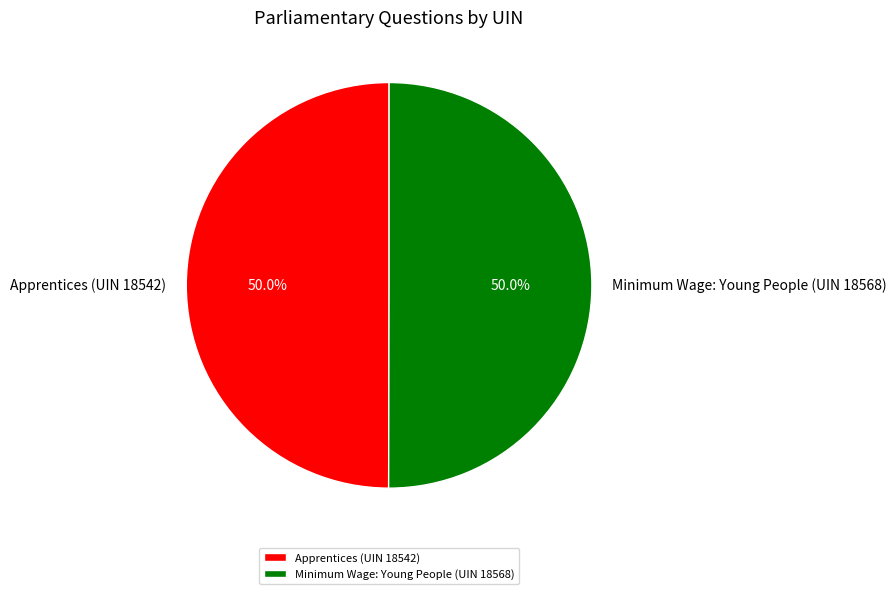

Approximately how many times larger is the value at Minimum Wage: Young People (UIN 18568) compared to Apprentices (UIN 18542)?

1.0